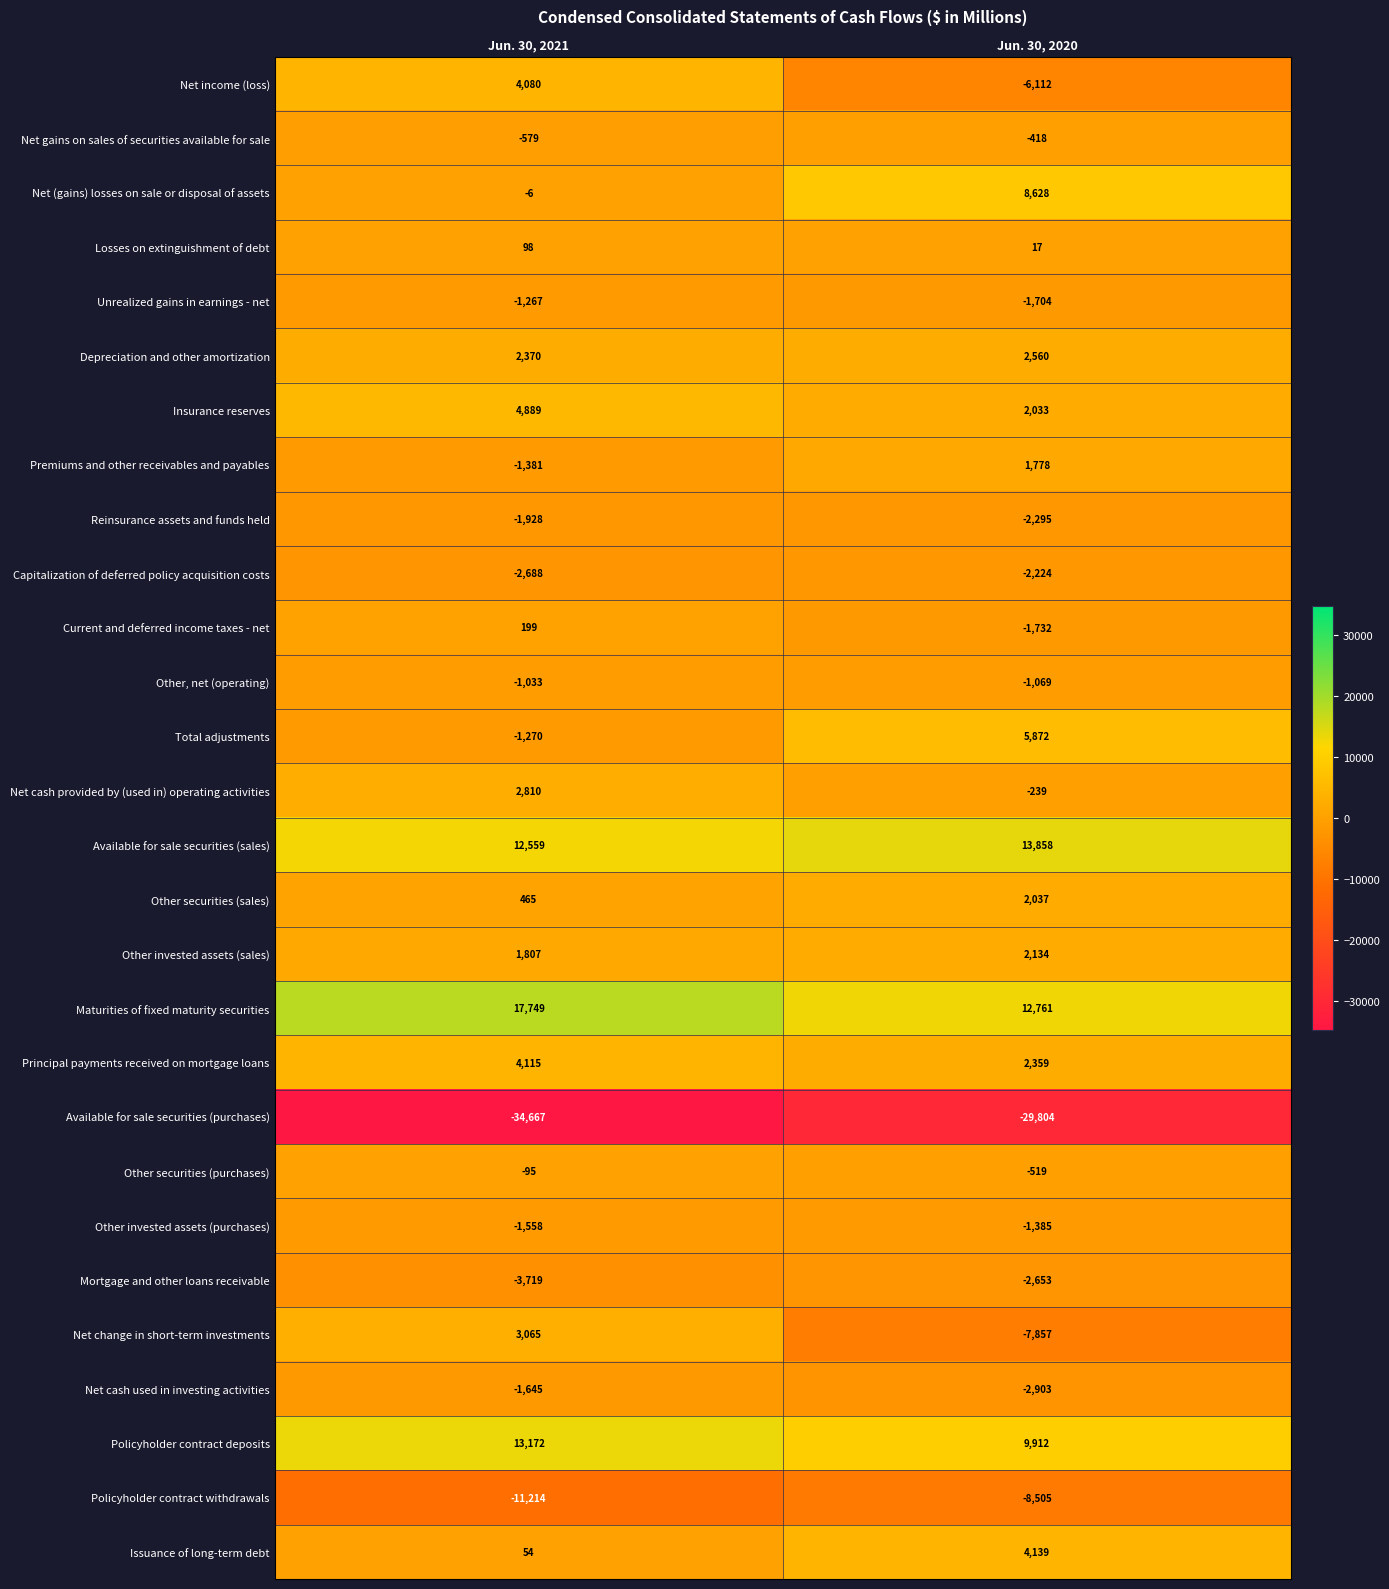

What is the lowest value of the Maturities of fixed maturity securities series?

12761